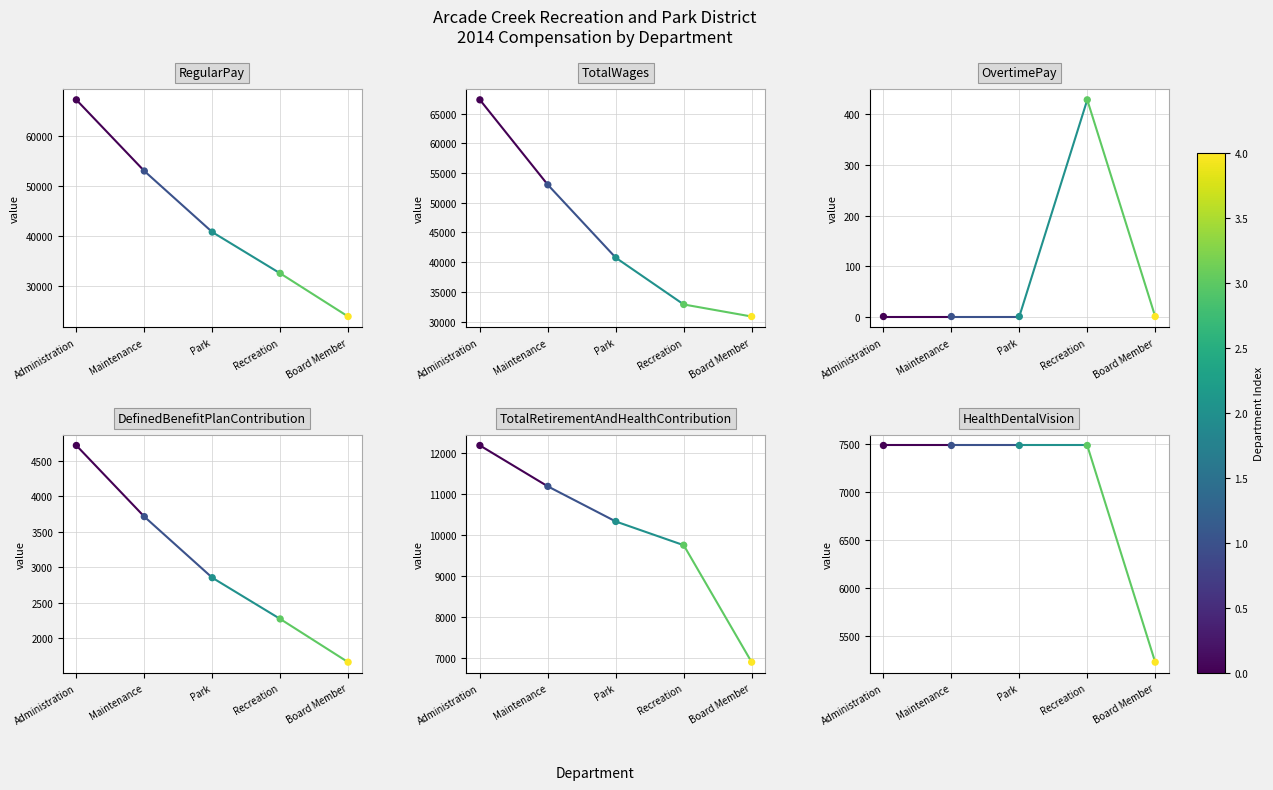

At how many categories does at least one series exceed 47374?

2